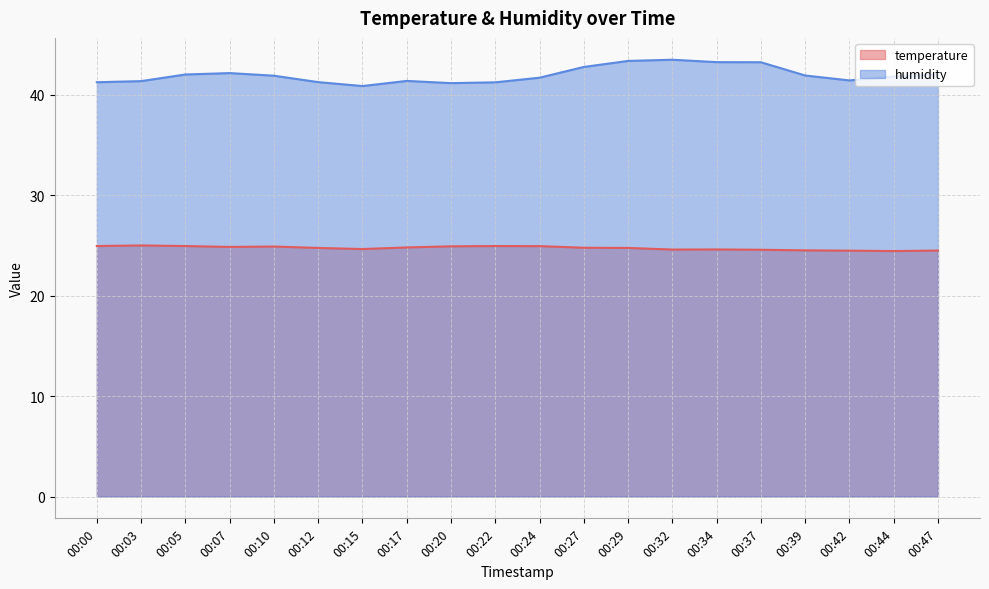

What is the value of the humidity point at the 8th from the left?

41.4